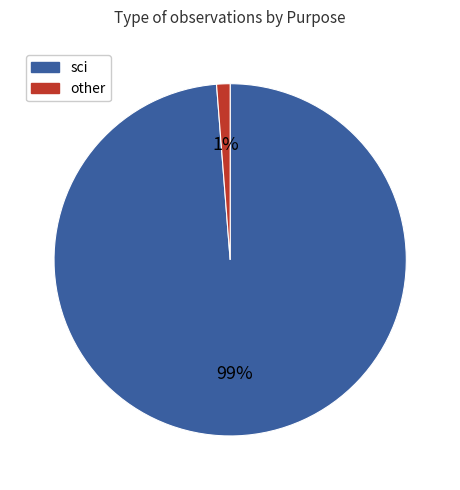

To the nearest percent, what is the average slice percentage?

50%